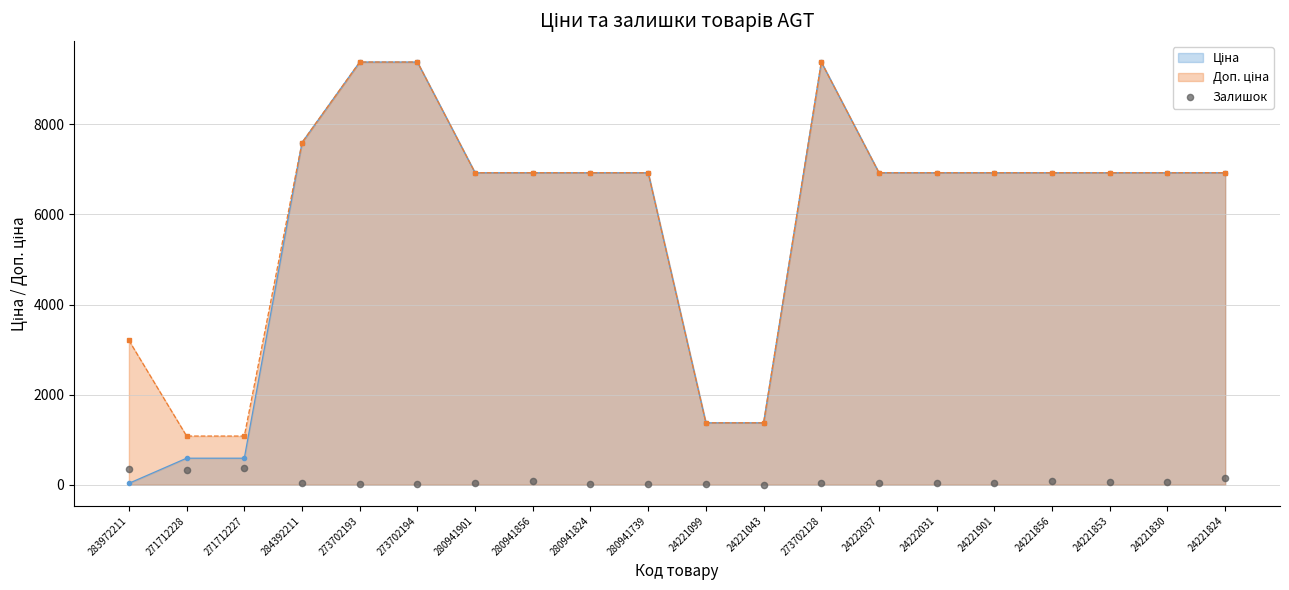

At how many categories does at least one series exceed 4137?

15